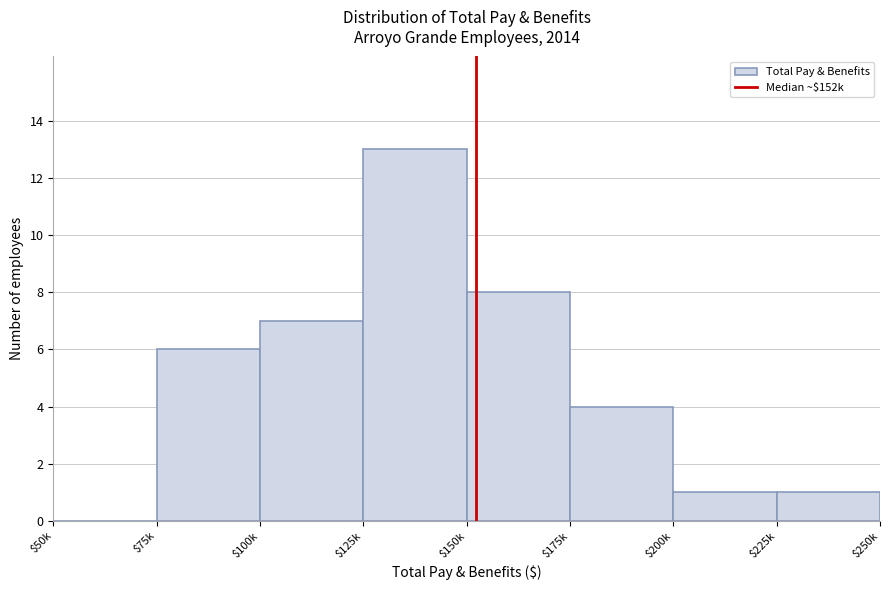

What value does the data have at $175k?

4